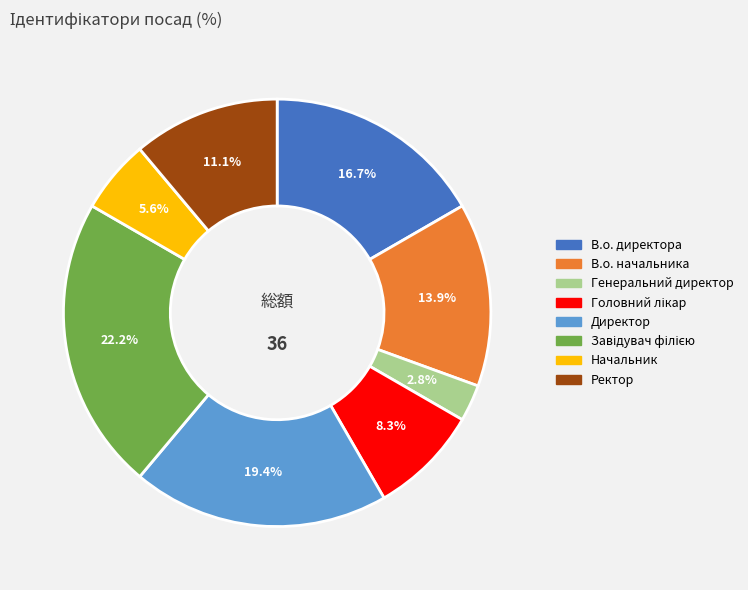

Is there any slice that represents more than half of the pie?

No